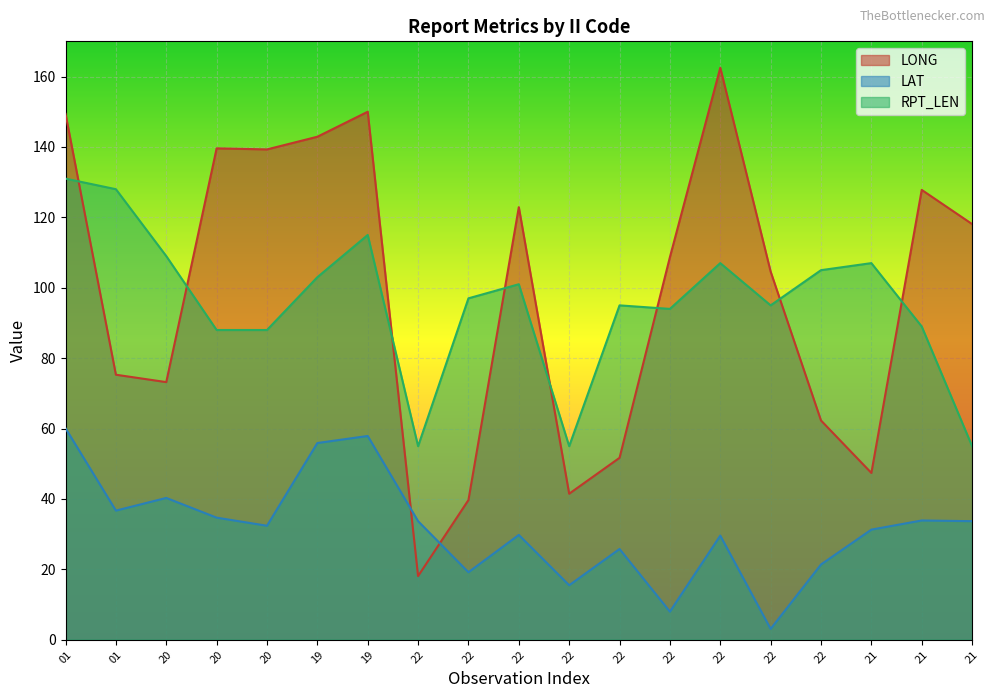

List the series in order of their peak value, lowest first.

LAT, RPT_LEN, LONG